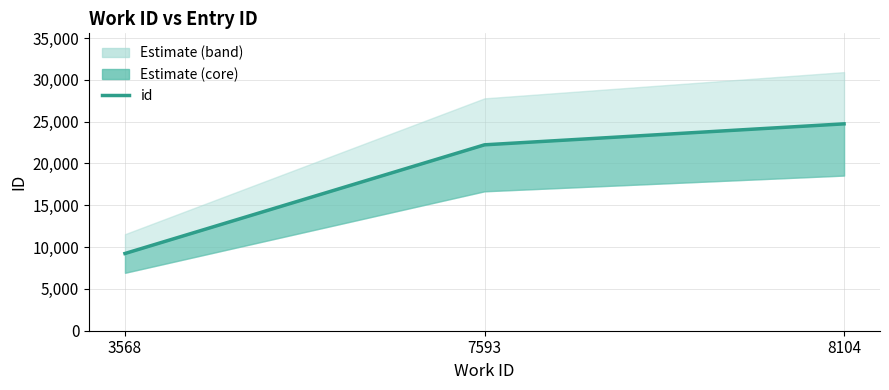

What is the minimum value shown in the chart?

9236